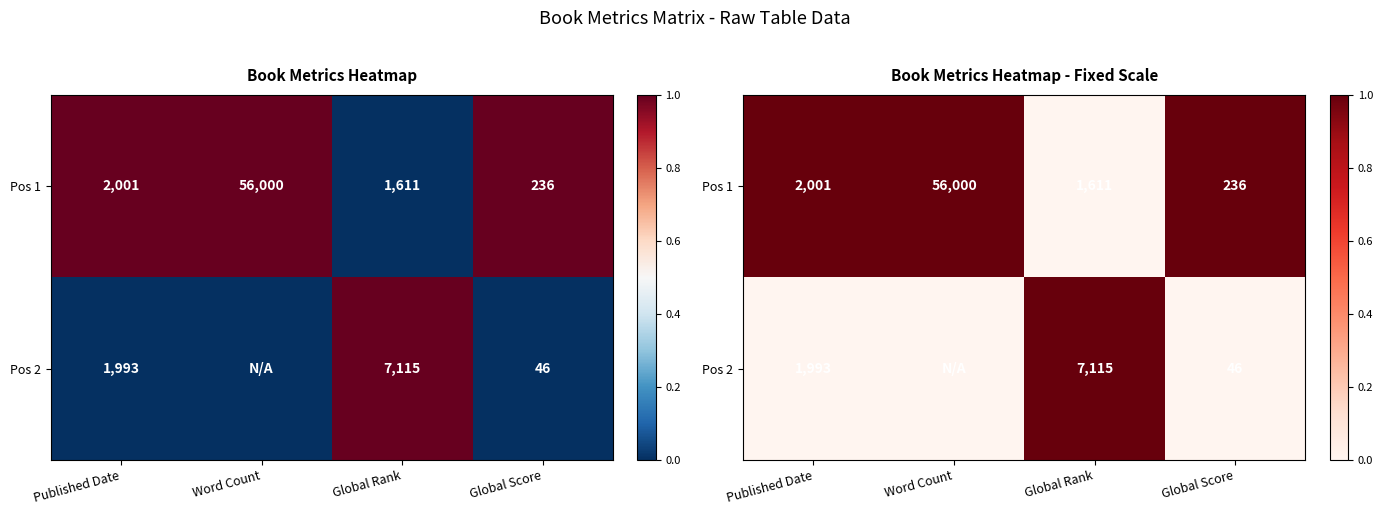

Which has a higher value, Word Count or Published Date?

Word Count